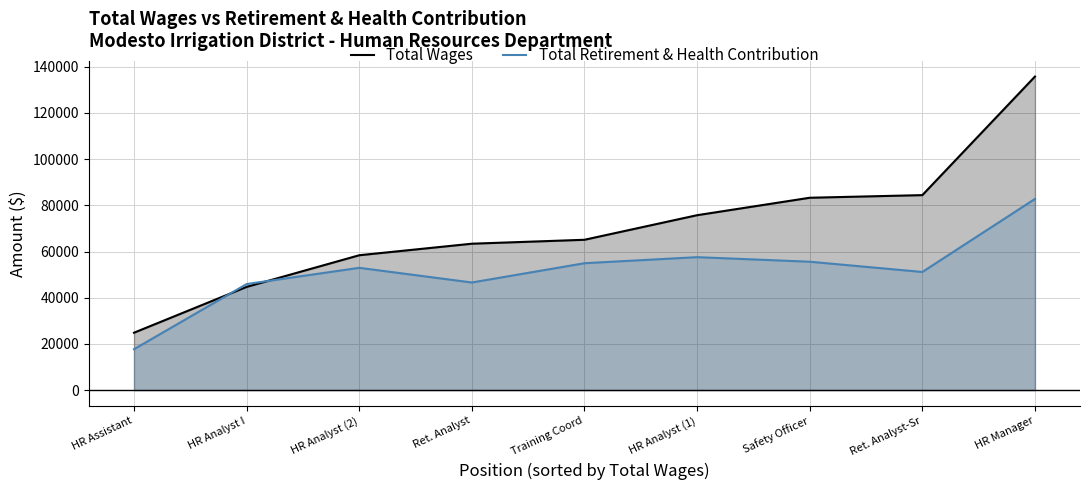

Reading left to right, transcribe all the data shown in this chart.

Total Wages: 24837	44679	58389	63383	65085	75731	83285	84425	135768
Total Retirement & Health Contribution: 17695	45903	52940	46586	54934	57556	55582	51141	82773